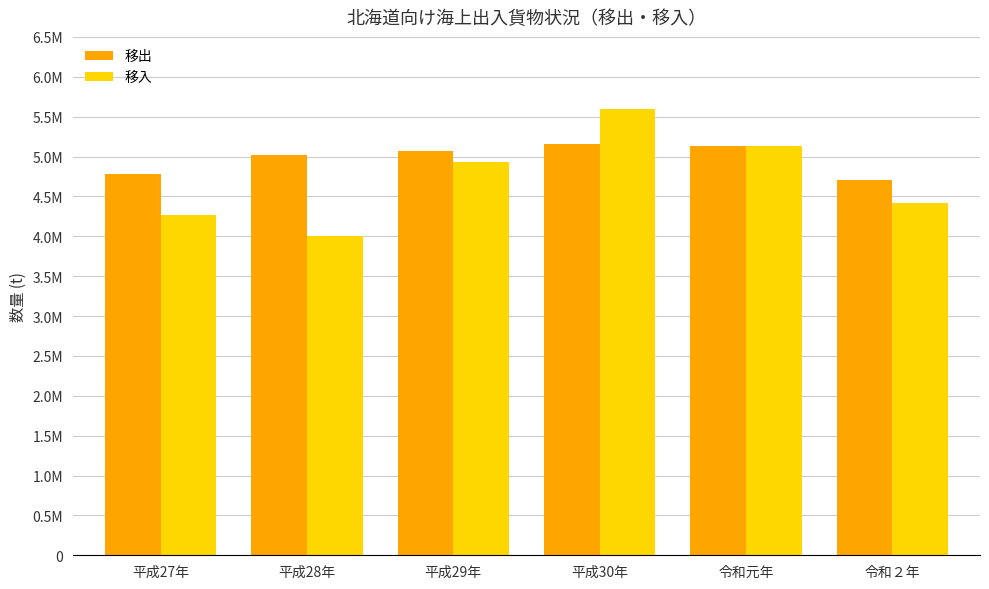

Reading left to right, list all the values displayed in this chart.

移出: 4776506	5013865	5074322	5156900	5134247	4708793
移入: 4265631	4007378	4935224	5598186	5131336	4417906